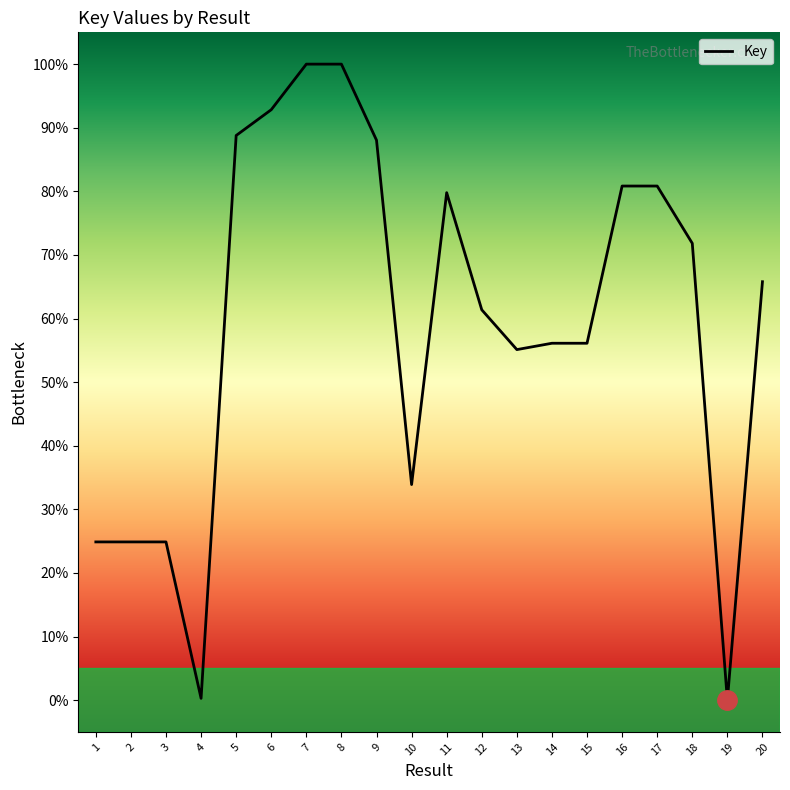

The chart shows a value of 0.0 at 19. True or false?

True